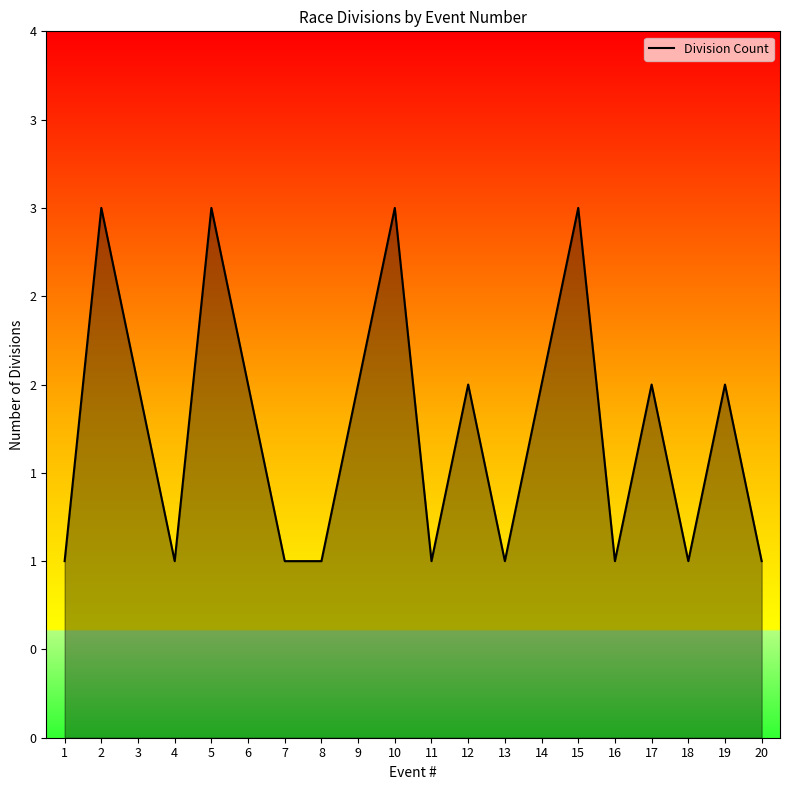

What is the value of the 11th point from the left?

1